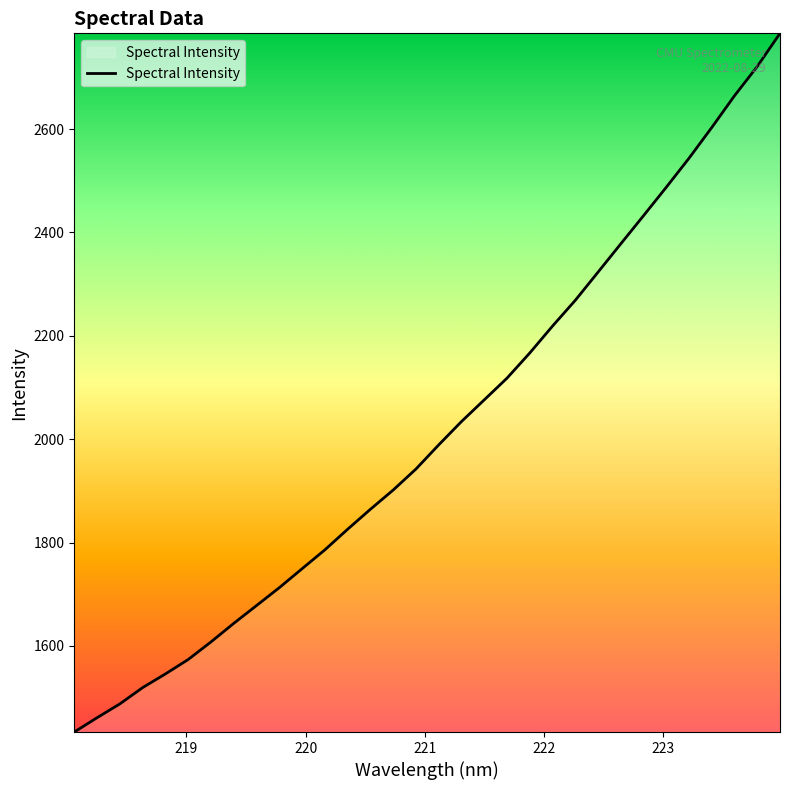

What is the minimum value shown in the chart?

1433.5